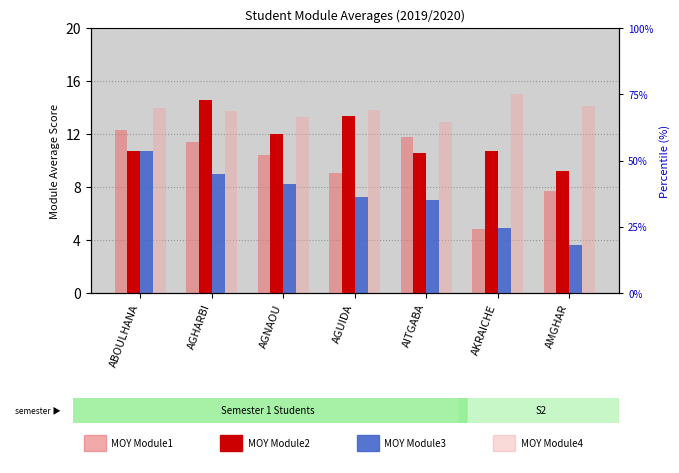

Which category has the highest value in the MOY Module1 series?

ABOULHANA